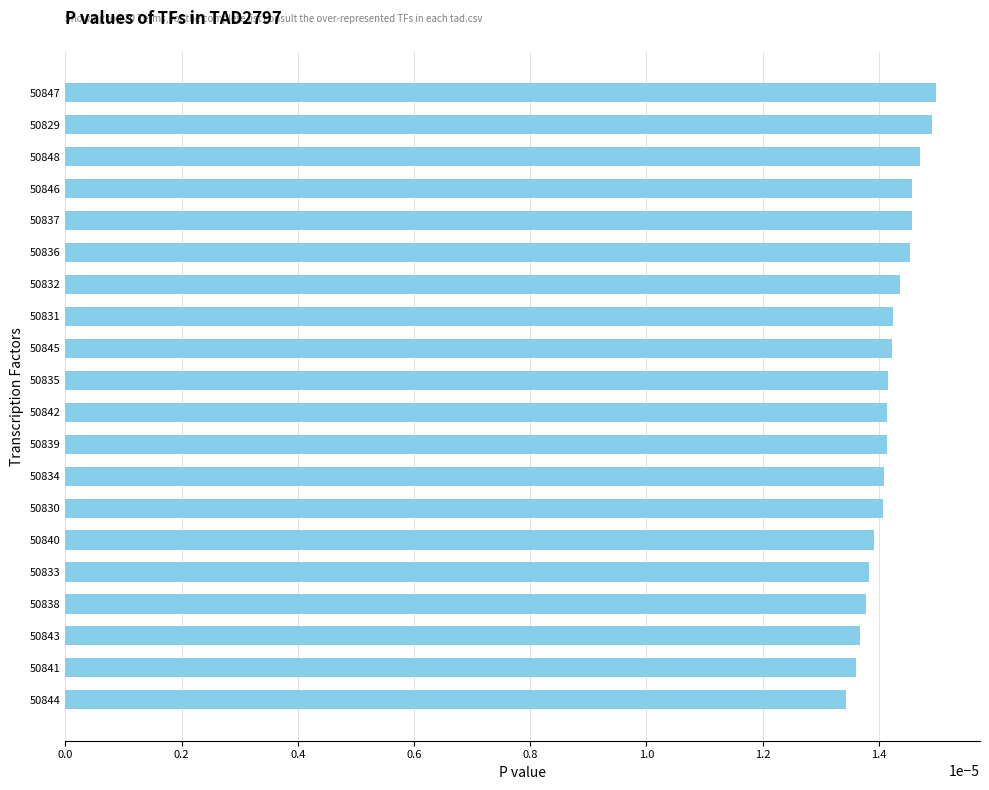

Does the chart contain any negative values?

No